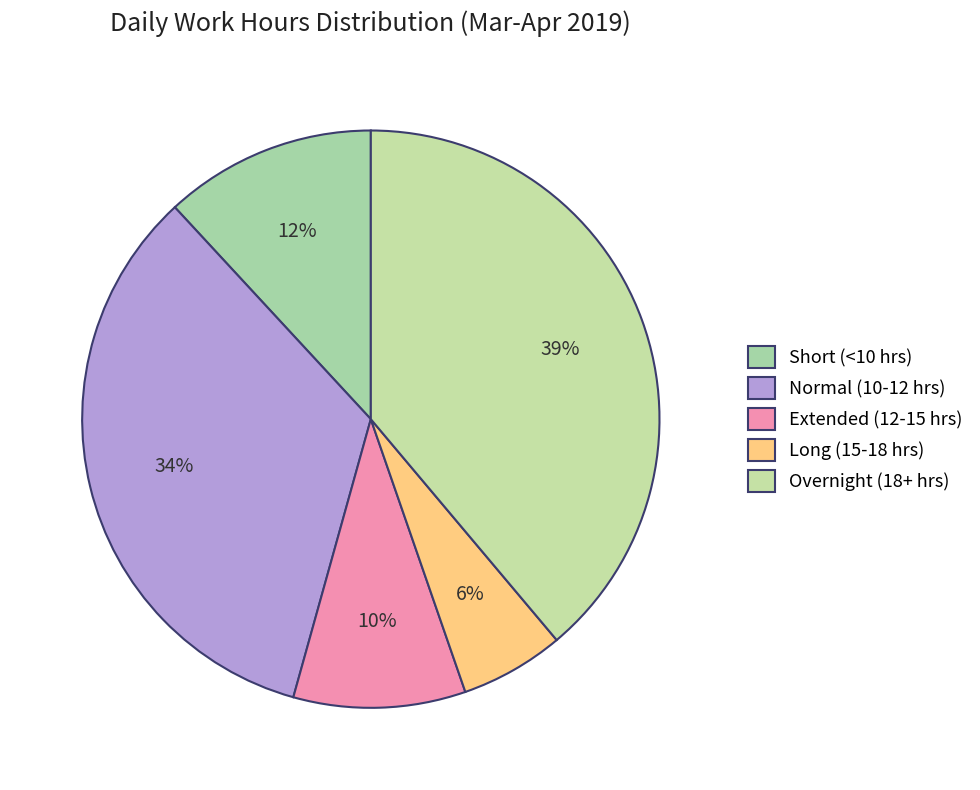

To the nearest percent, what is the average slice percentage?

20%